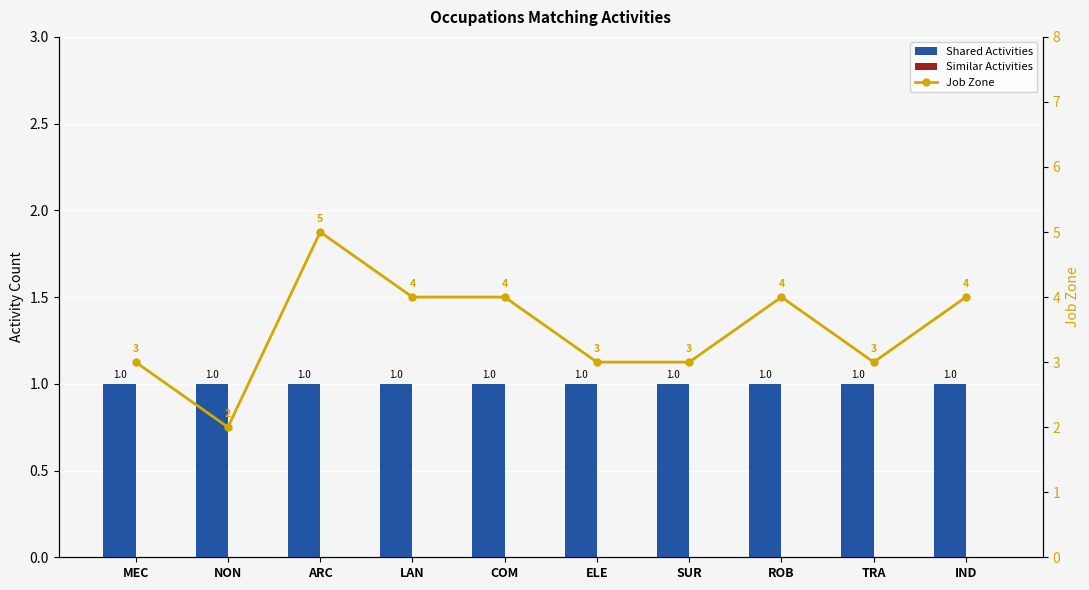

What position from the right is IND?

1